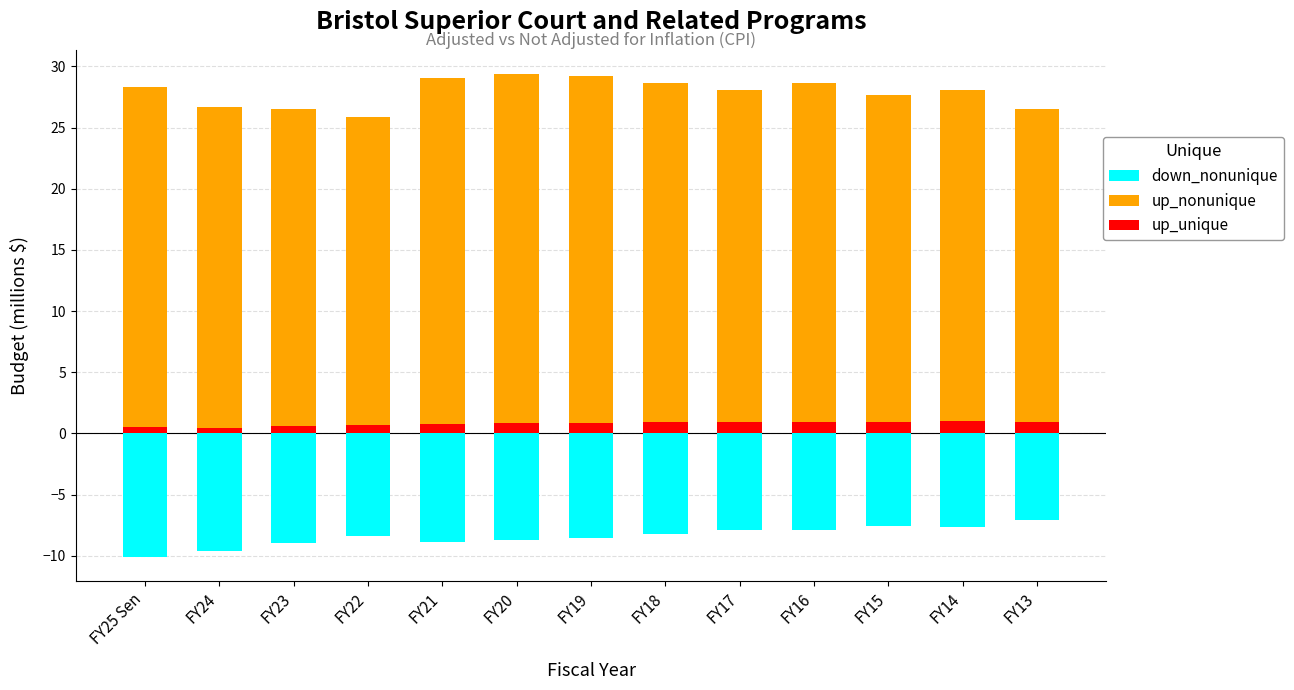

Are the bars horizontal?

No